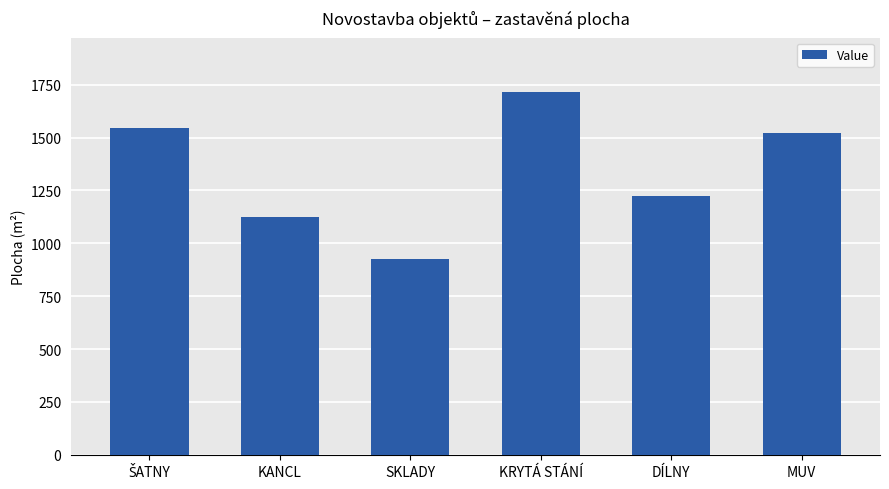

What is the label of the 3rd bar from the right?

KRYTÁ STÁNÍ